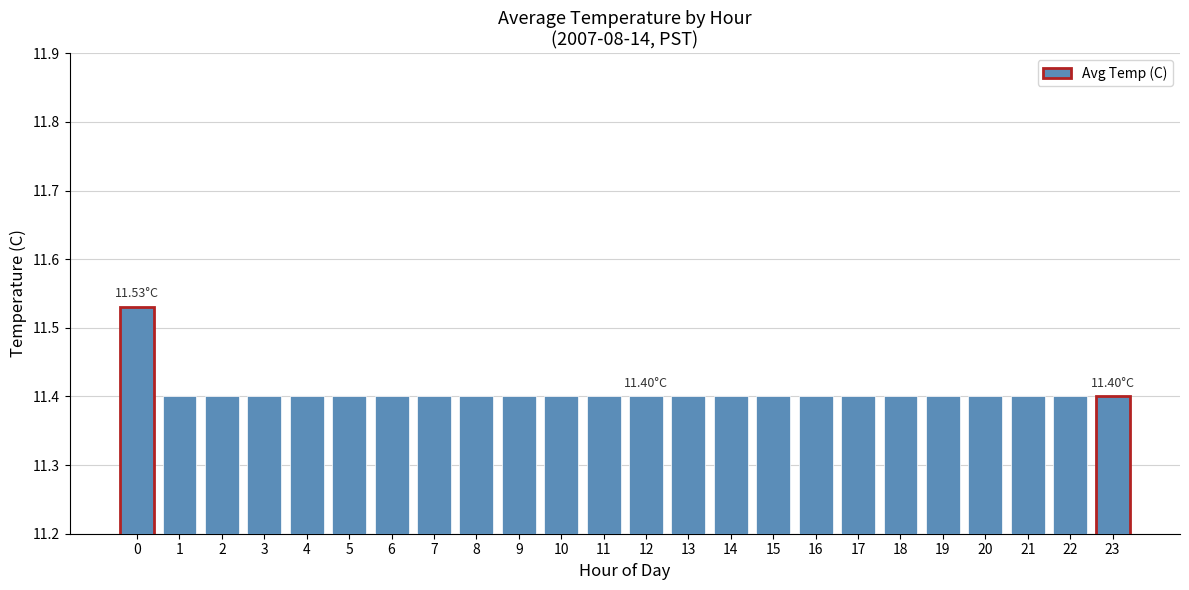

What is the difference between the maximum and minimum values?

0.1